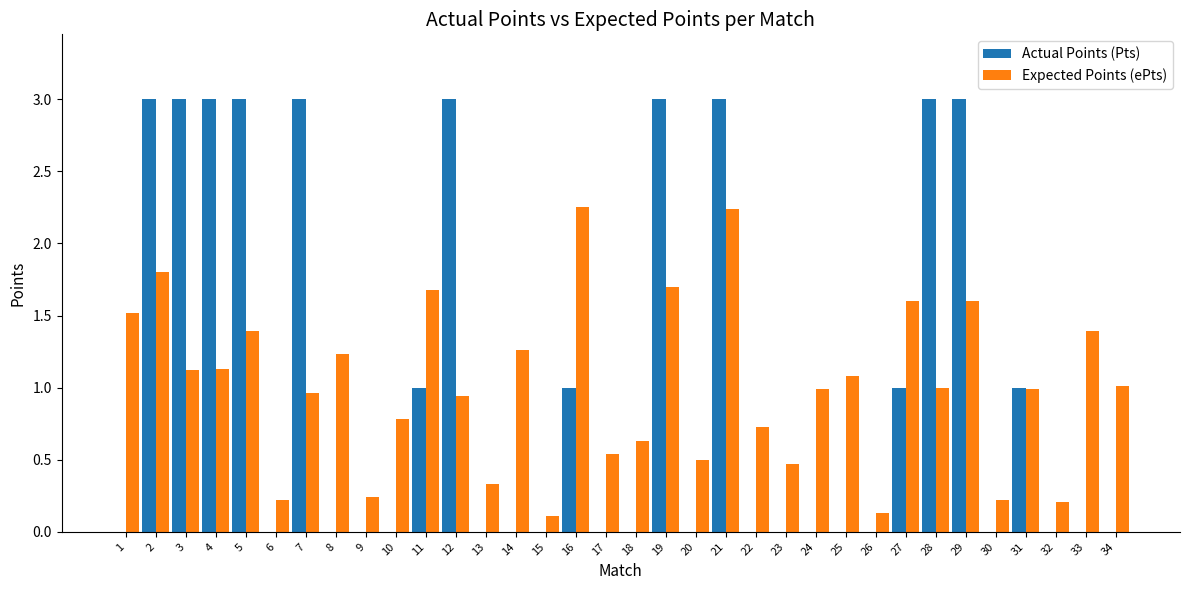

How many categories are shown in the chart?

34